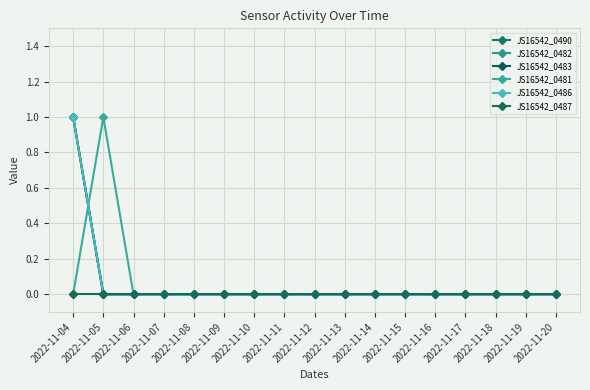

Is this an area chart (filled region under the line)?

No